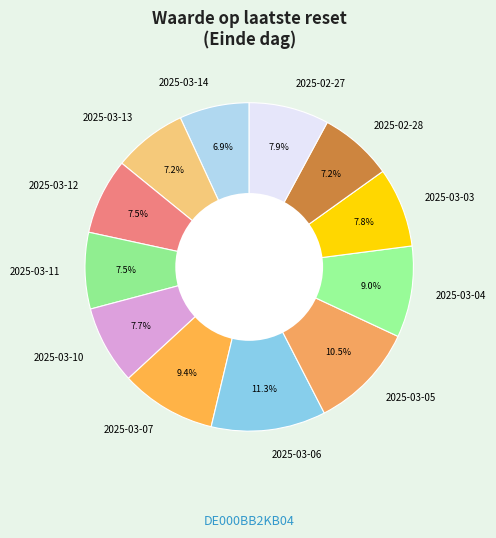

Which category has the biggest portion of the pie?

2025-03-06